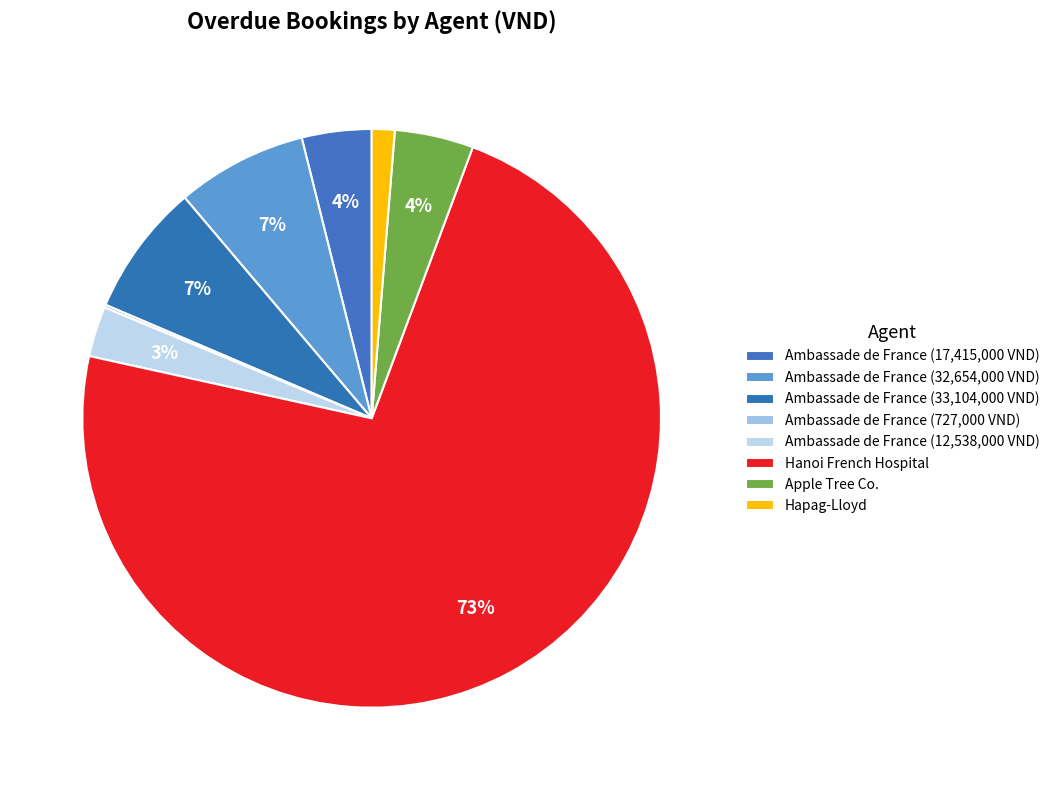

How many segments does this pie chart have?

8